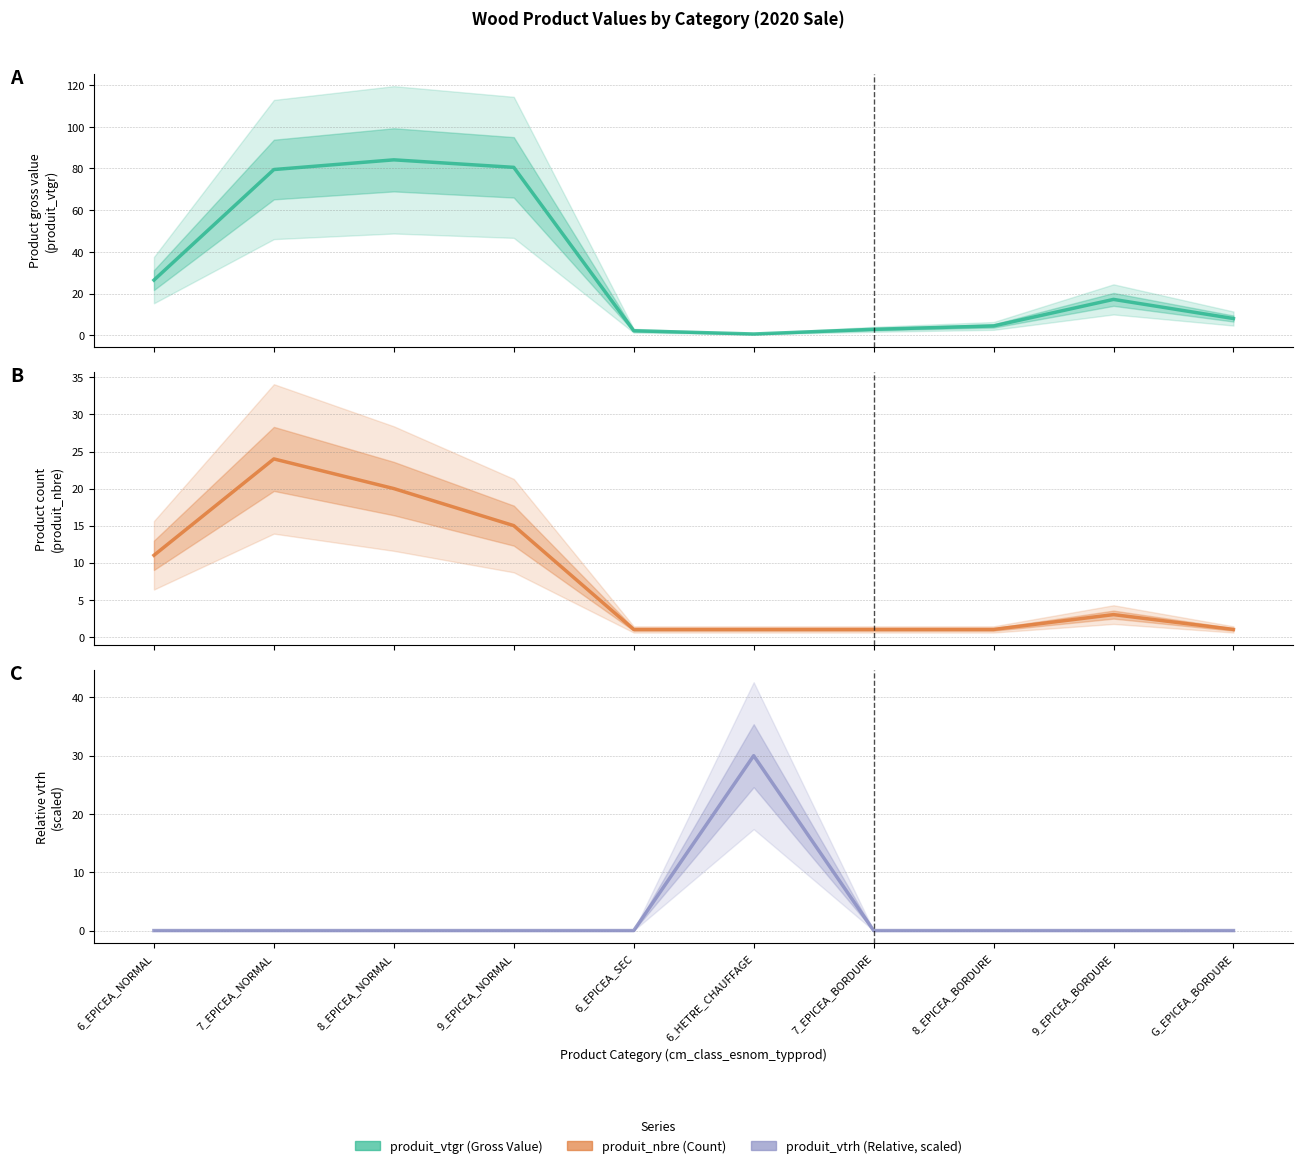

What is the maximum value for produit_nbre?

24.0